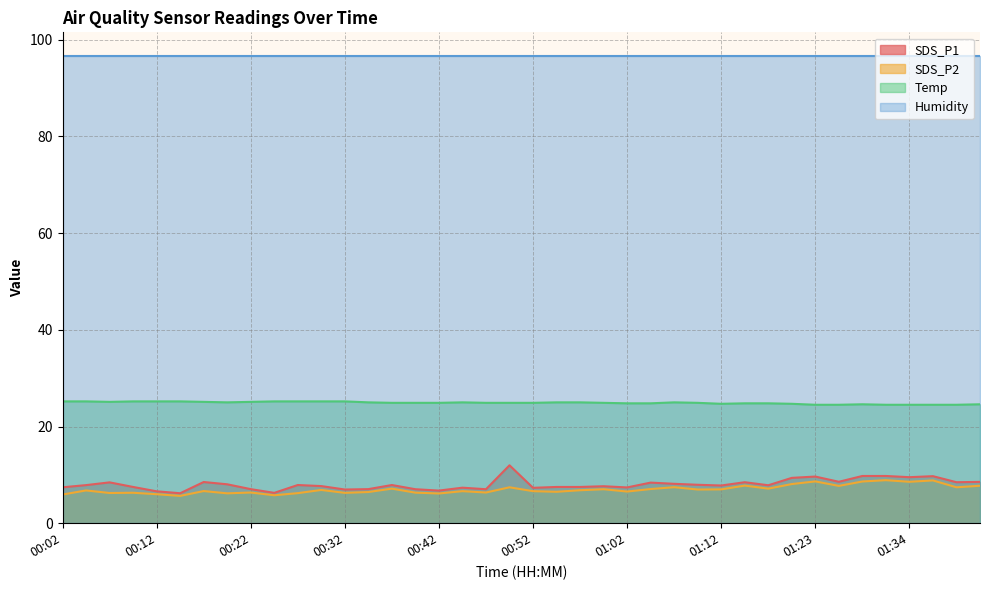

What is the label of the 34th point from the right?

00:17